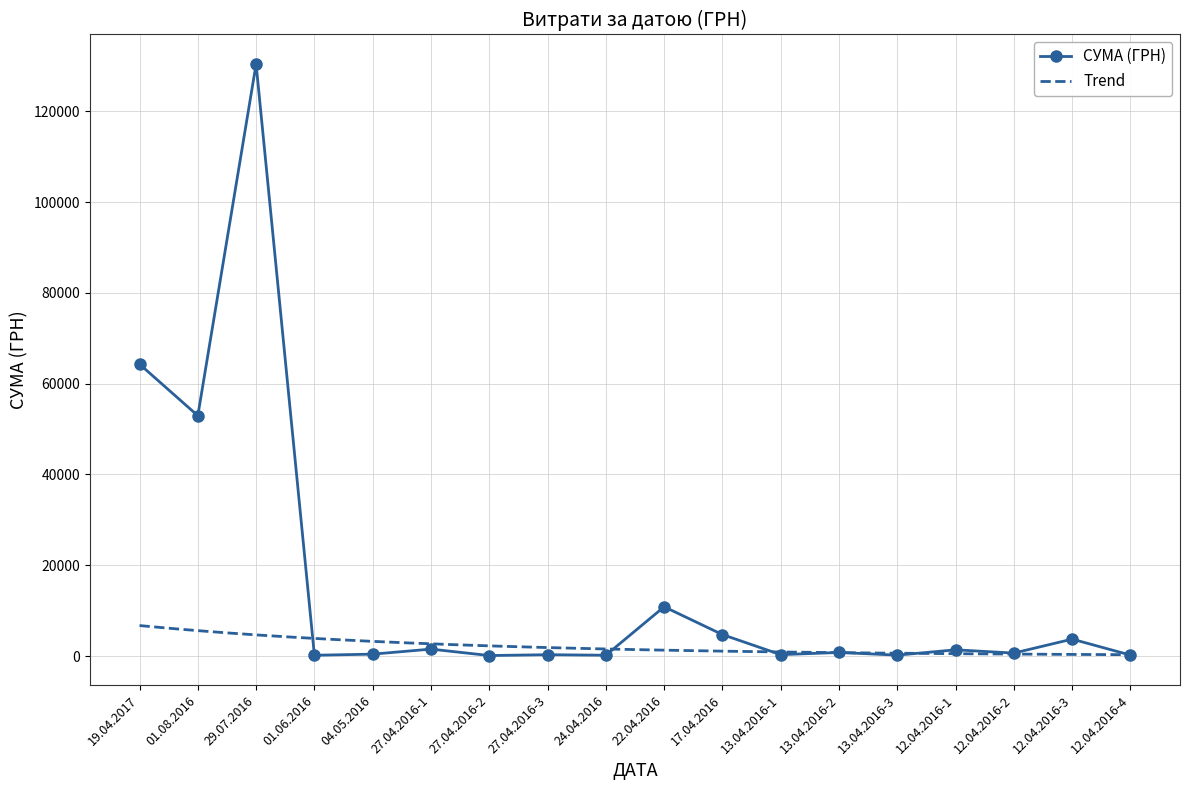

Count the number of values greater than 792.

8